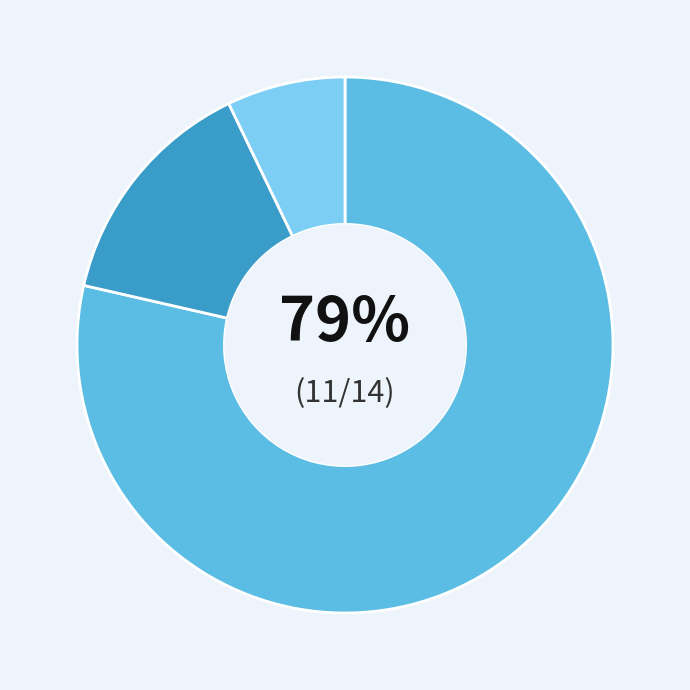

To the nearest percent, what is the average slice percentage?

33%